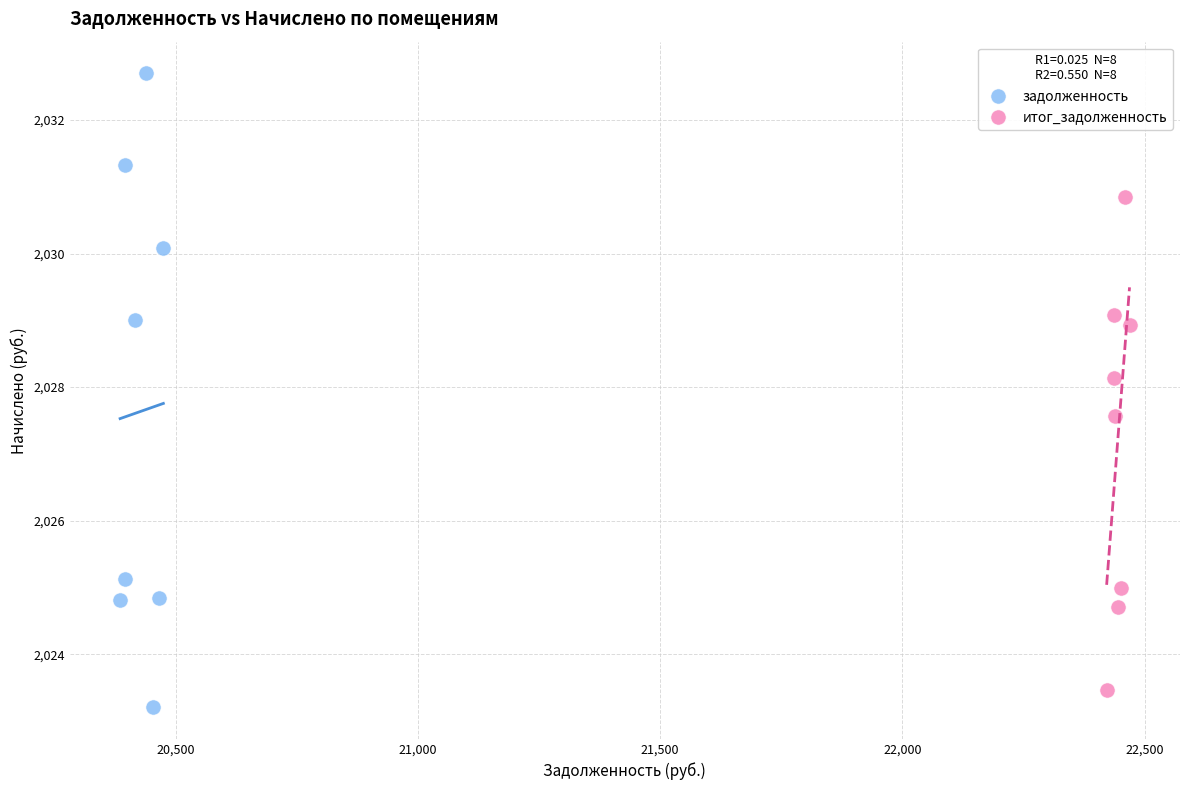

Which series contains the highest Y value?

задолженность